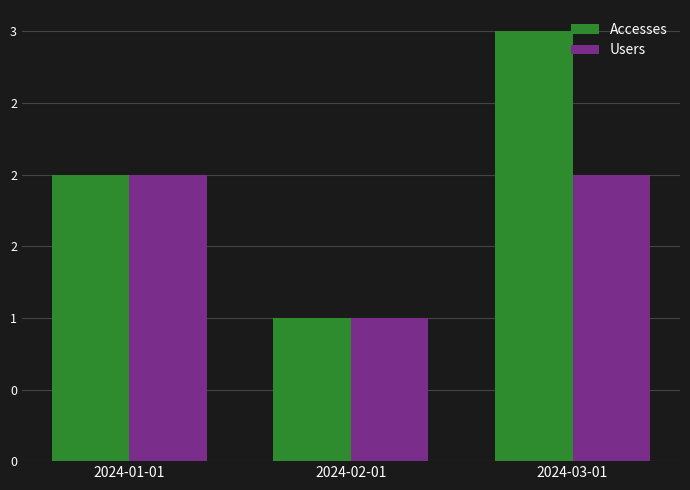

What is the label of the 2nd bar from the left?

2024-02-01